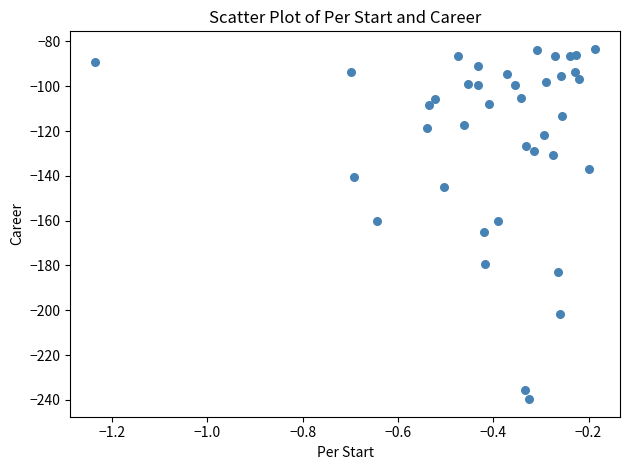

What is the range of X values (max minus min)?

1.0